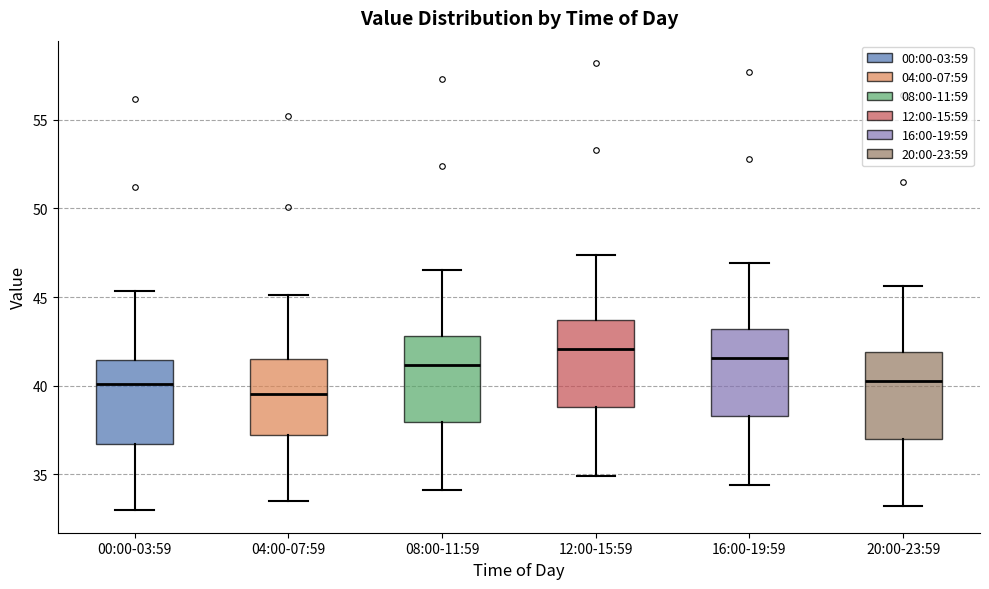

Which box has the highest median line?

12:00-15:59